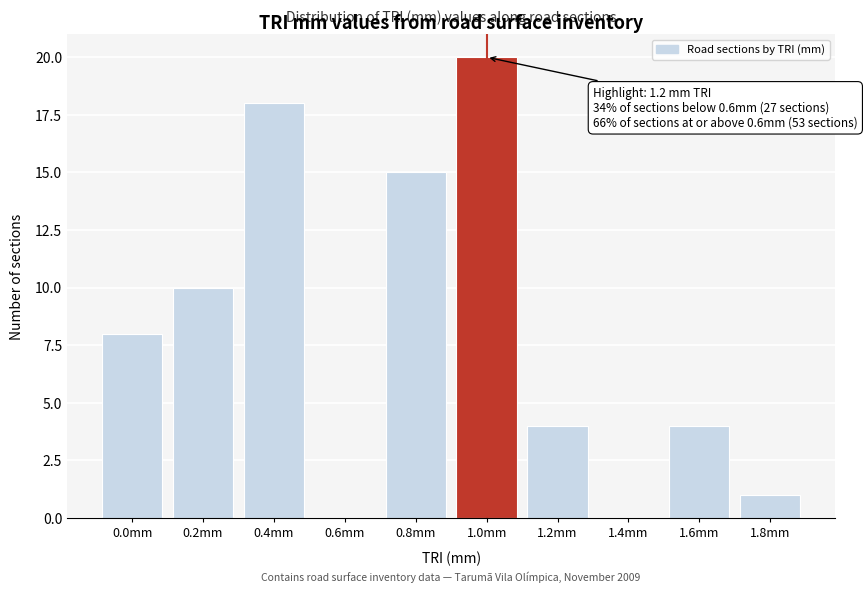

Reading right to left, list all the values displayed in this chart.

1.8mm=1	1.6mm=4	1.4mm=0	1.2mm=4	1.0mm=20	0.8mm=15	0.6mm=0	0.4mm=18	0.2mm=10	0.0mm=8